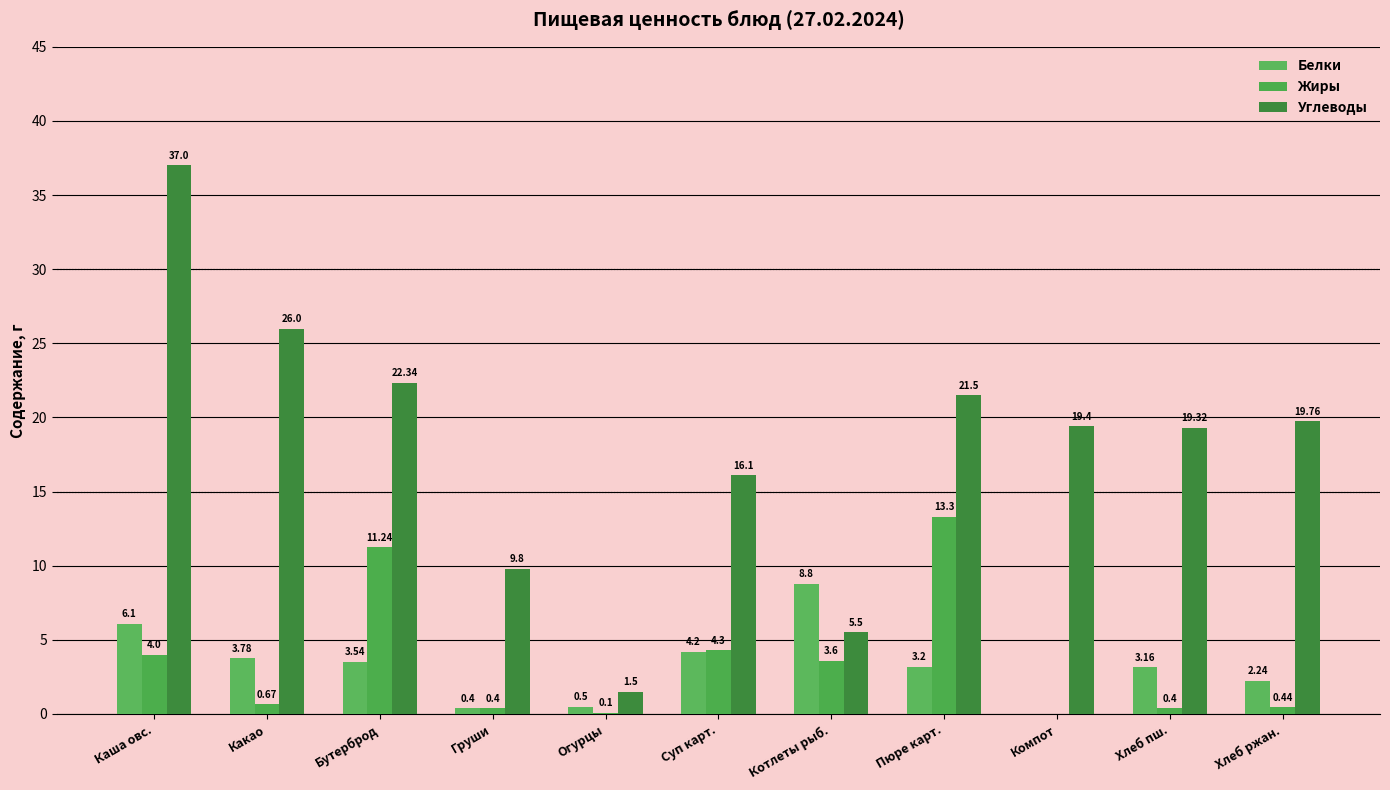

How many positive values does the Жиры series have?

10